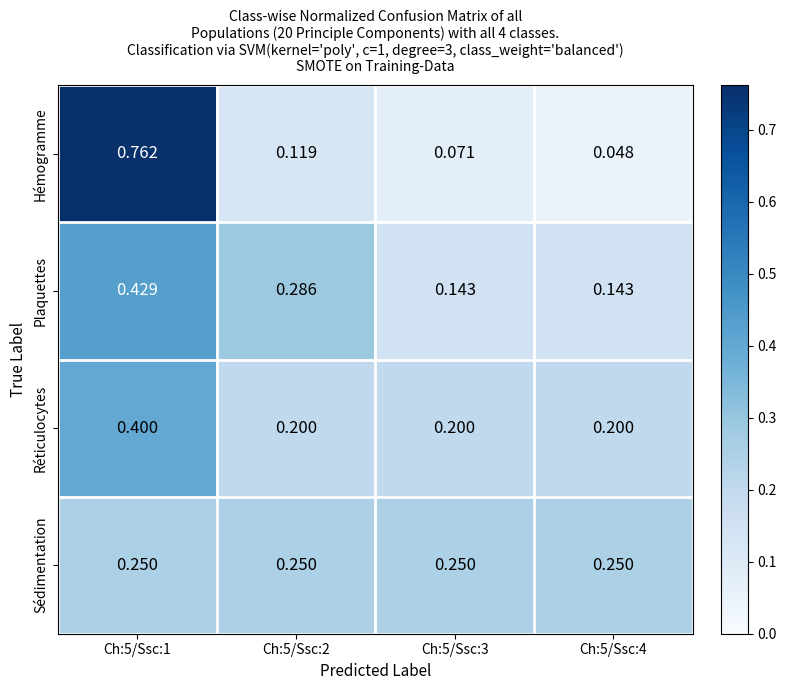

Which series changed the most between Ch:5/Ssc:2 and Ch:5/Ssc:3?

Plaquettes